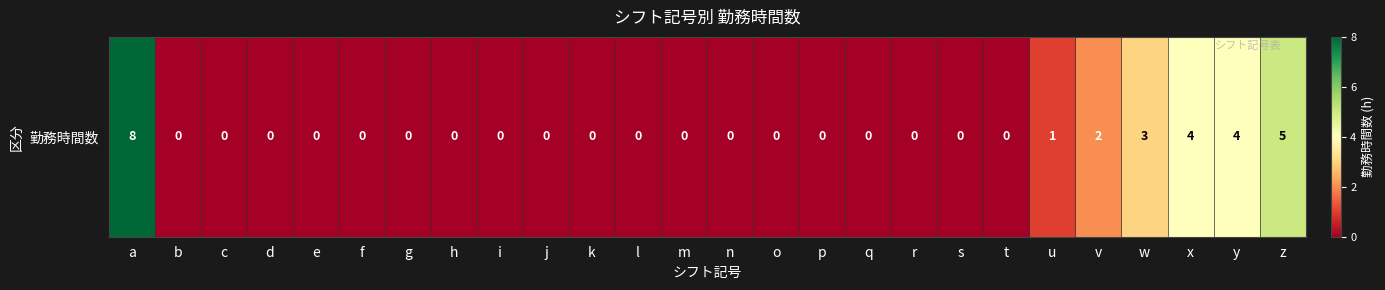

Reading right to left, transcribe all the data shown in this chart.

5	4	4	3	2	1	0	0	0	0	0	0	0	0	0	0	0	0	0	0	0	0	0	0	0	8